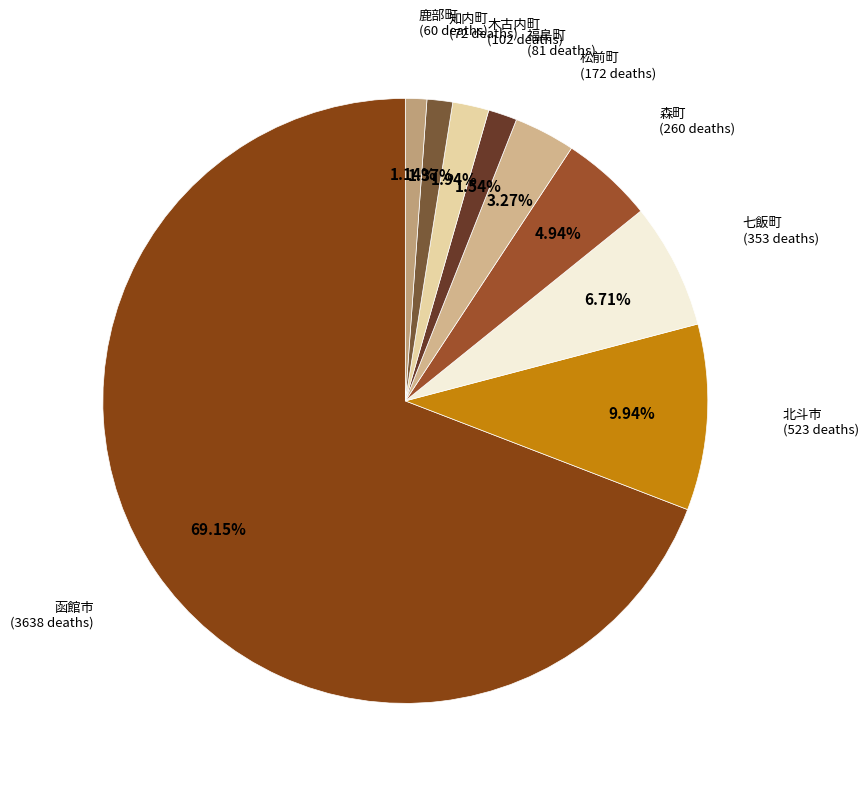

To the nearest percent, what is the difference between the largest and smallest slice percentages?

68%